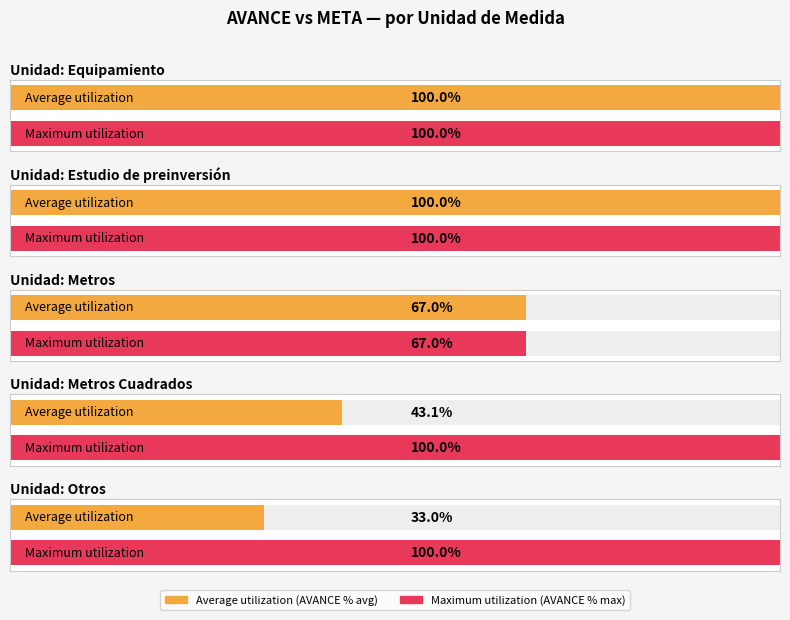

At which label is AVANCE closest to 251?

Metros Cuadrados (940)